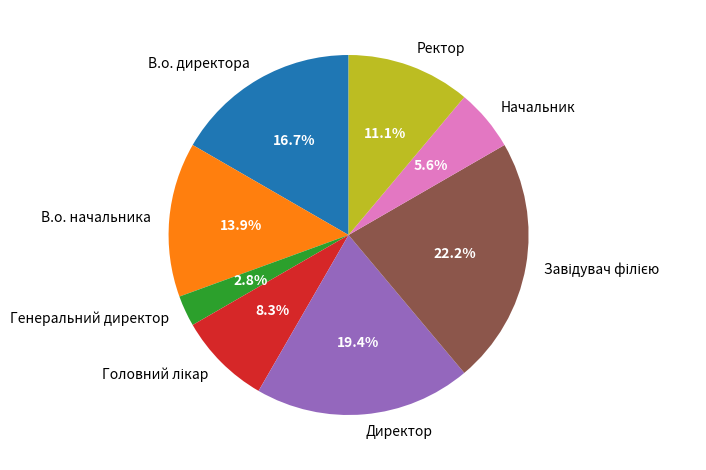

What is the total percentage of Генеральний директор and Директор?

22.2%